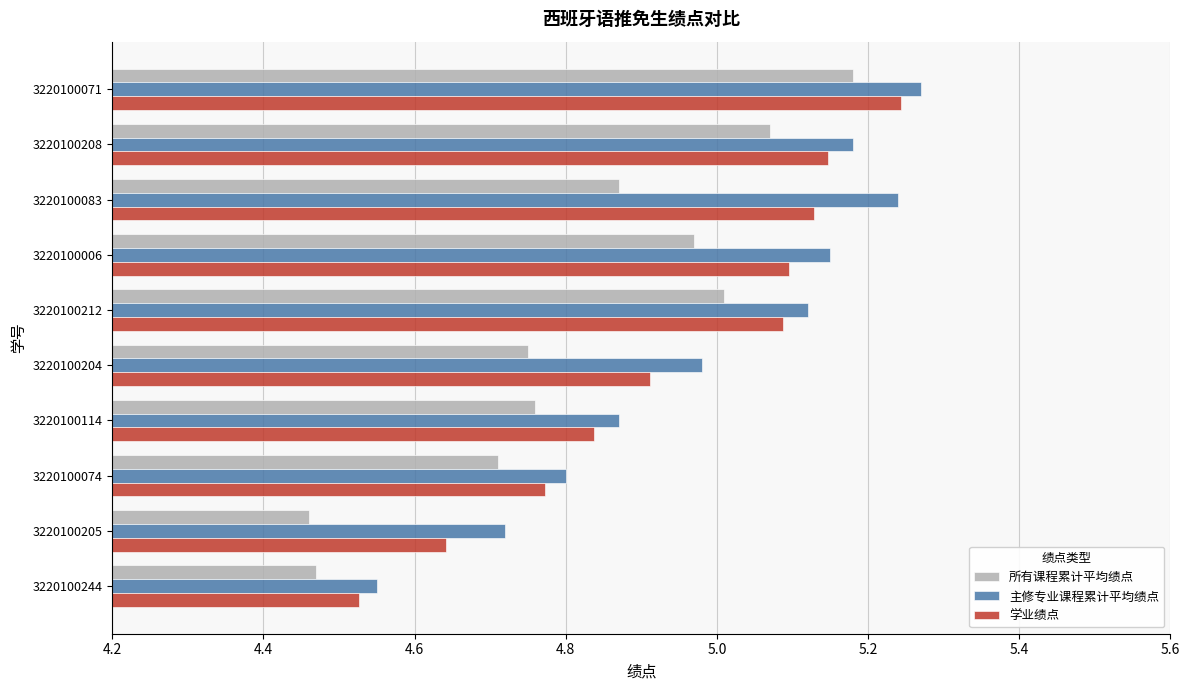

The 学业绩点 series shows 5.1 at 3220100006. True or false?

True